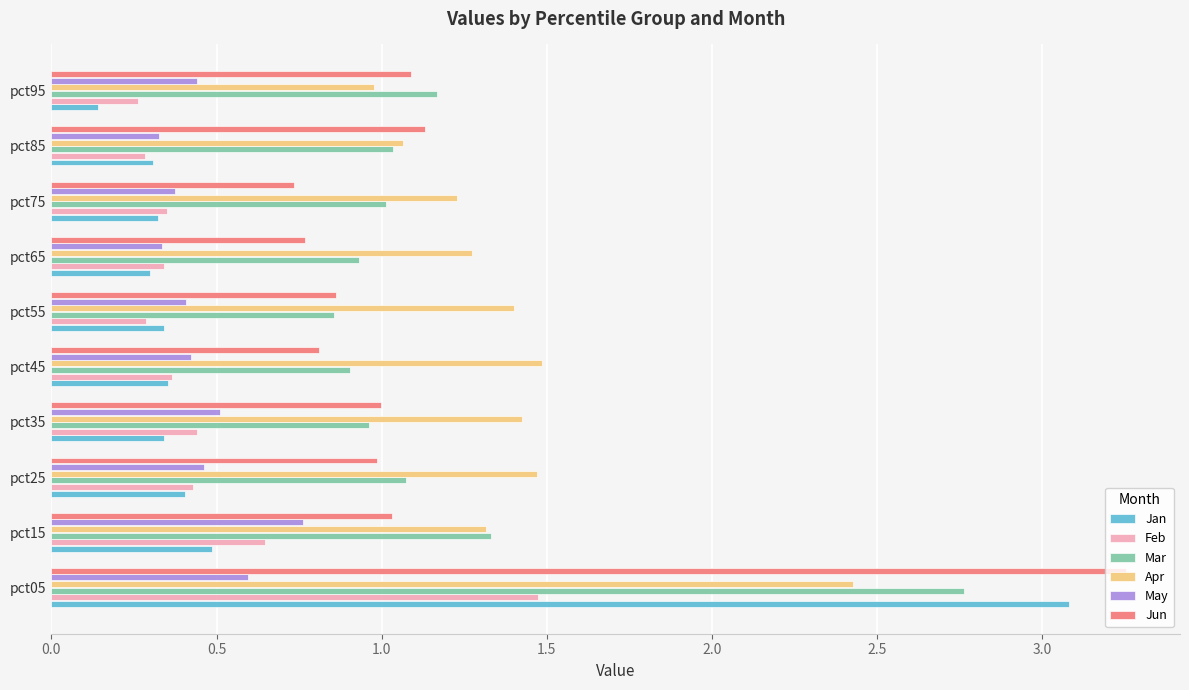

Which series has the largest range (max minus min)?

Jan